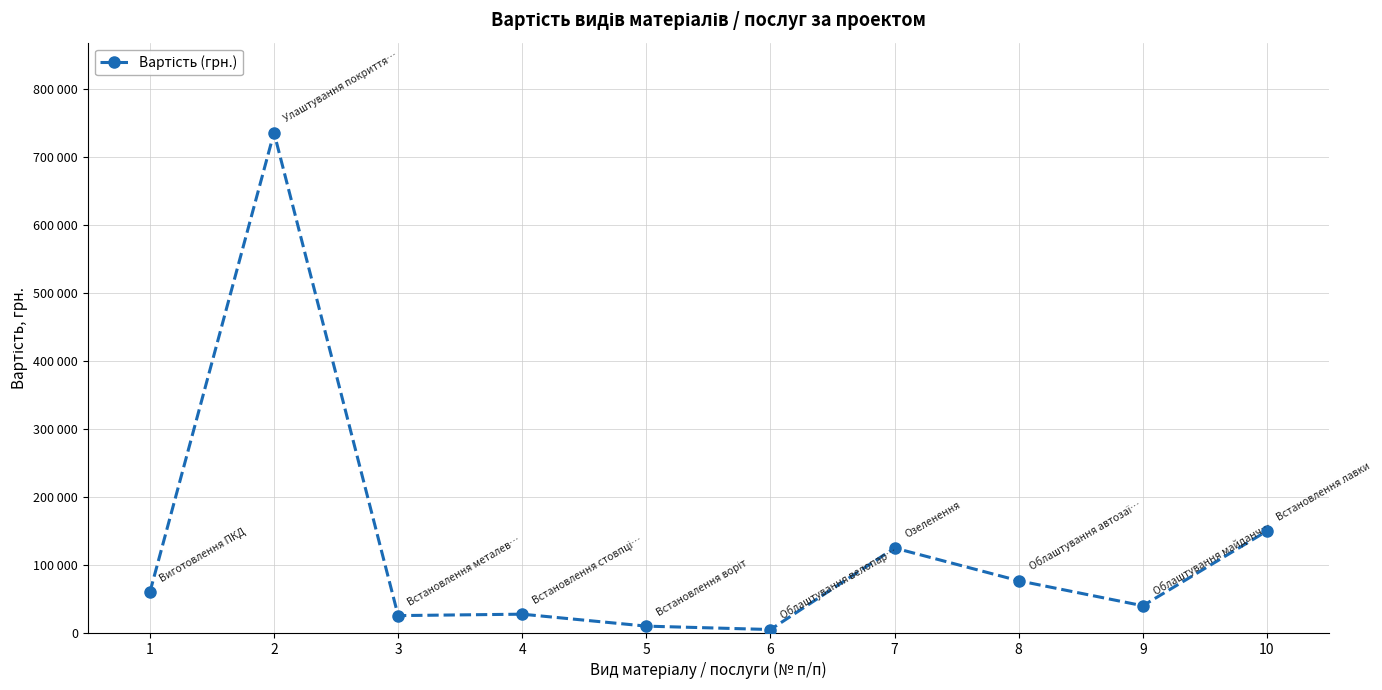

Rank the categories by value from lowest to highest.

6, 5, 3, 4, 9, 1, 8, 7, 10, 2